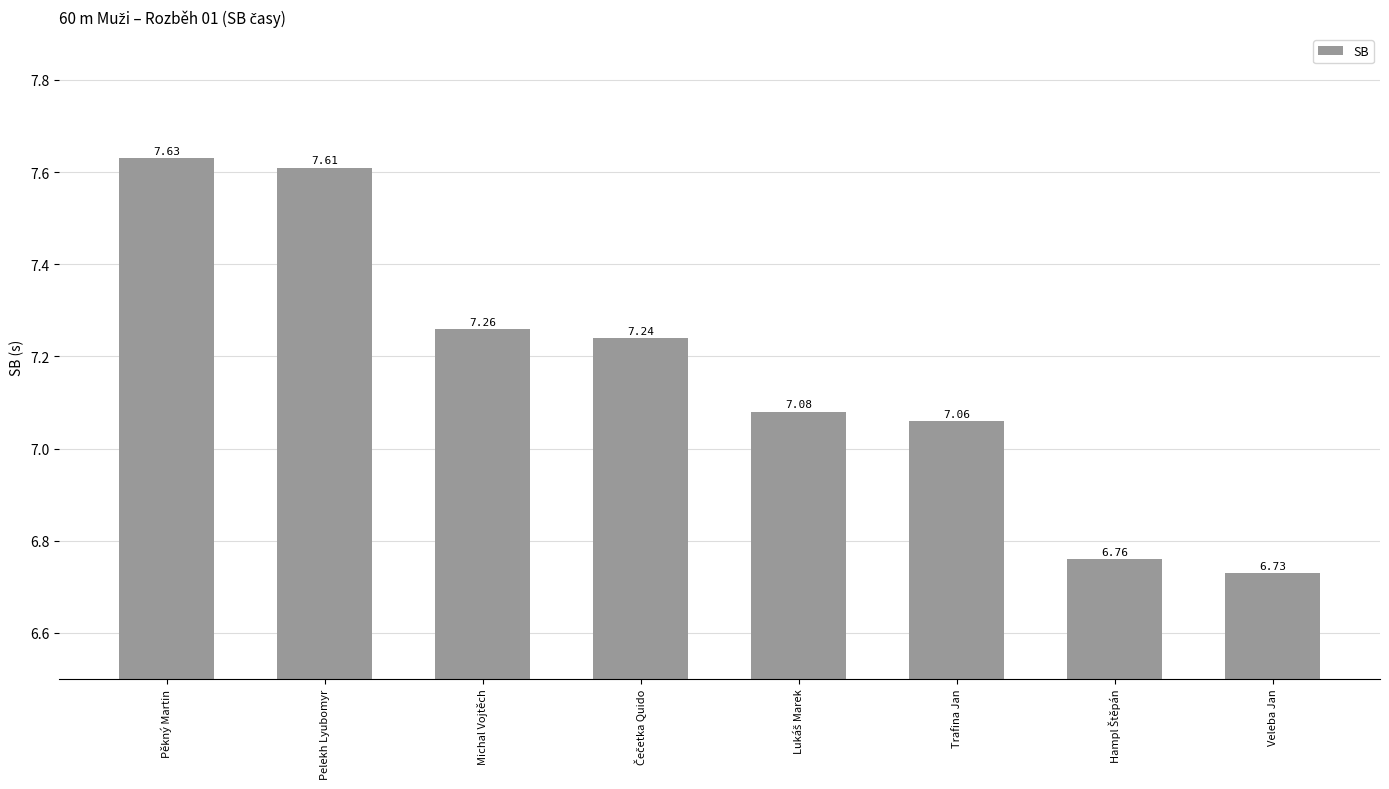

At which label does the data first exceed 7?

Pěkný Martin